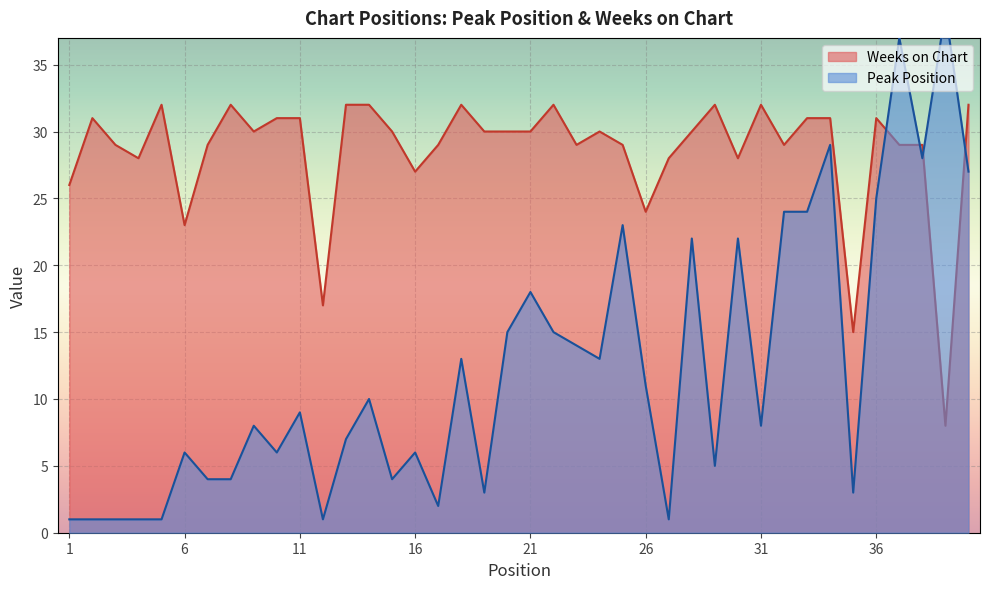

True or false: Peak Position has more than 1 interior local peaks.

True